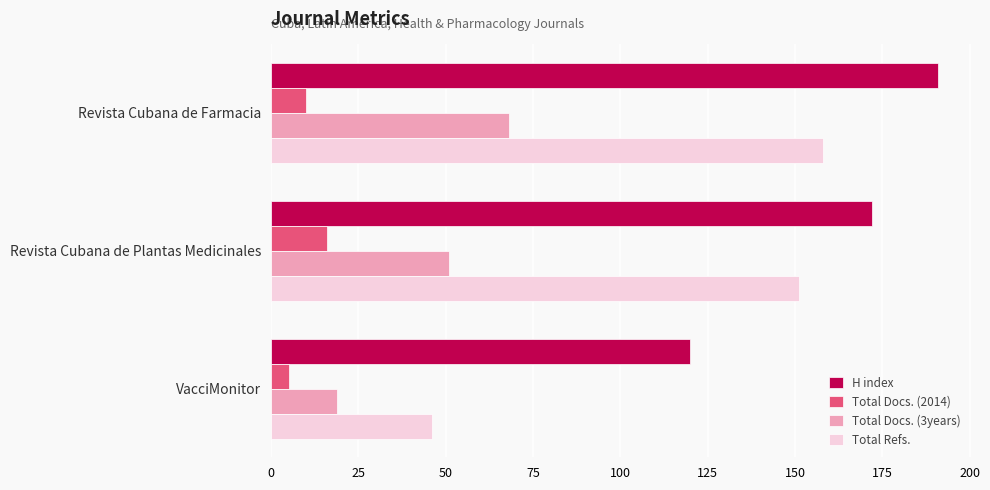

What is the difference between the Total Refs. values at Revista Cubana de Plantas Medicinales and Revista Cubana de Farmacia?

7